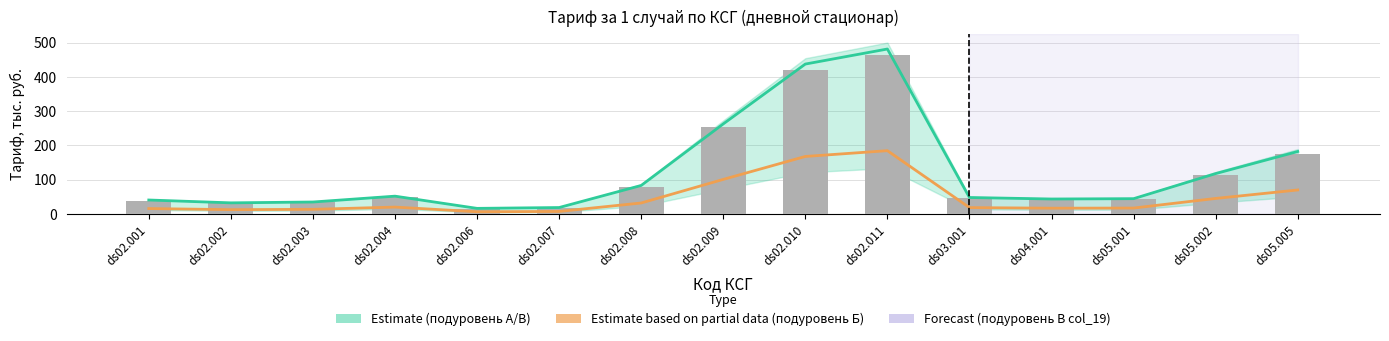

What is the difference between the second highest and minimum values in the подуровень А (col_15) series?

405.1